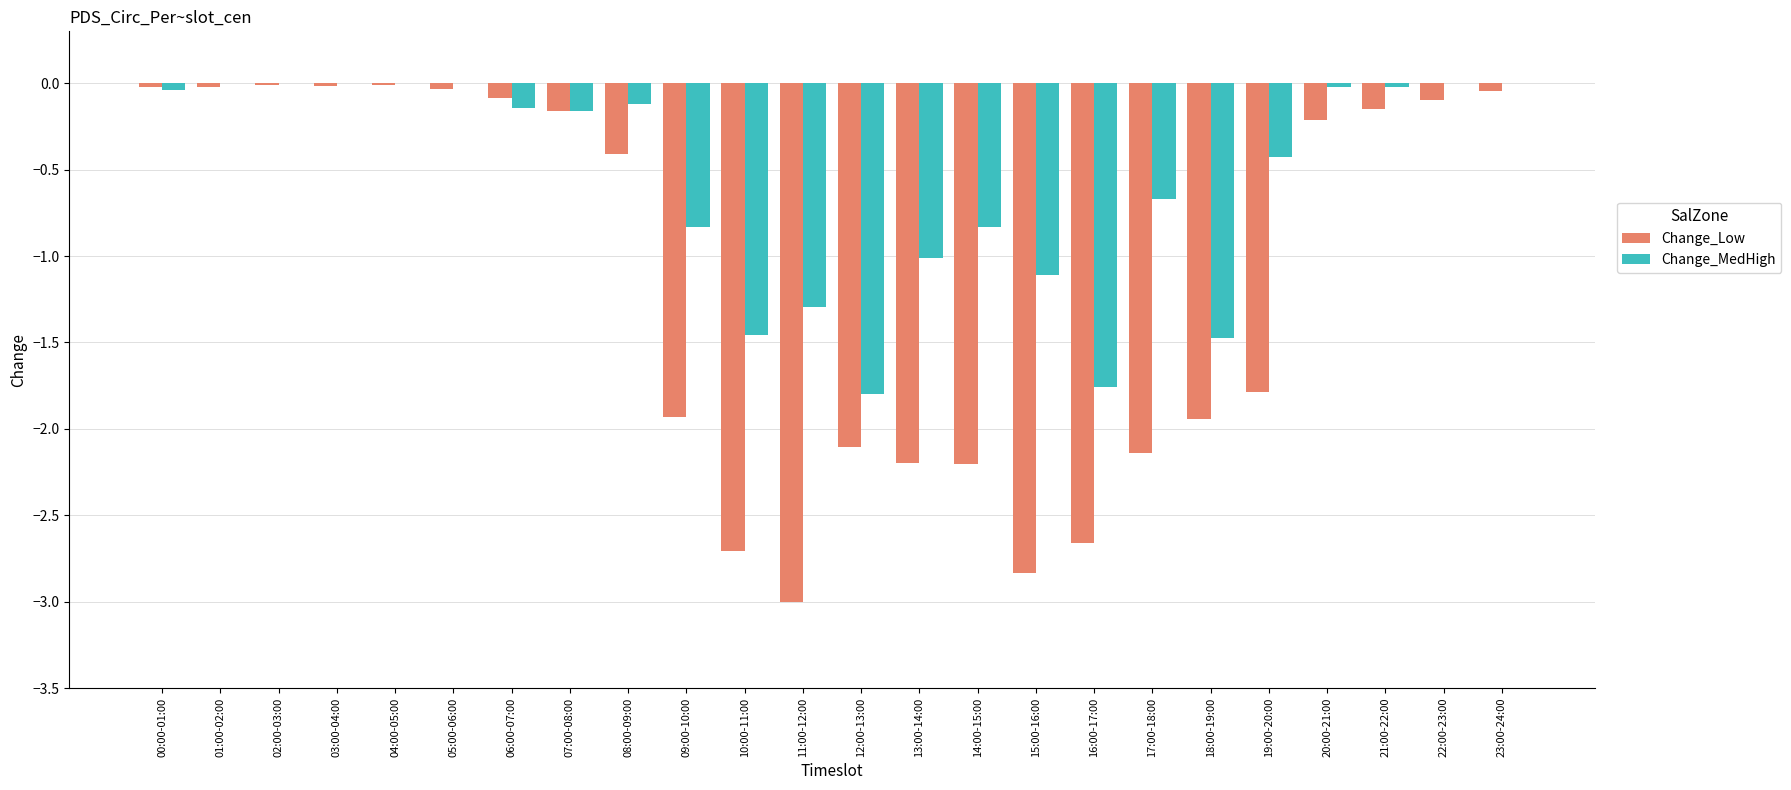

How many groups of bars are there?

24